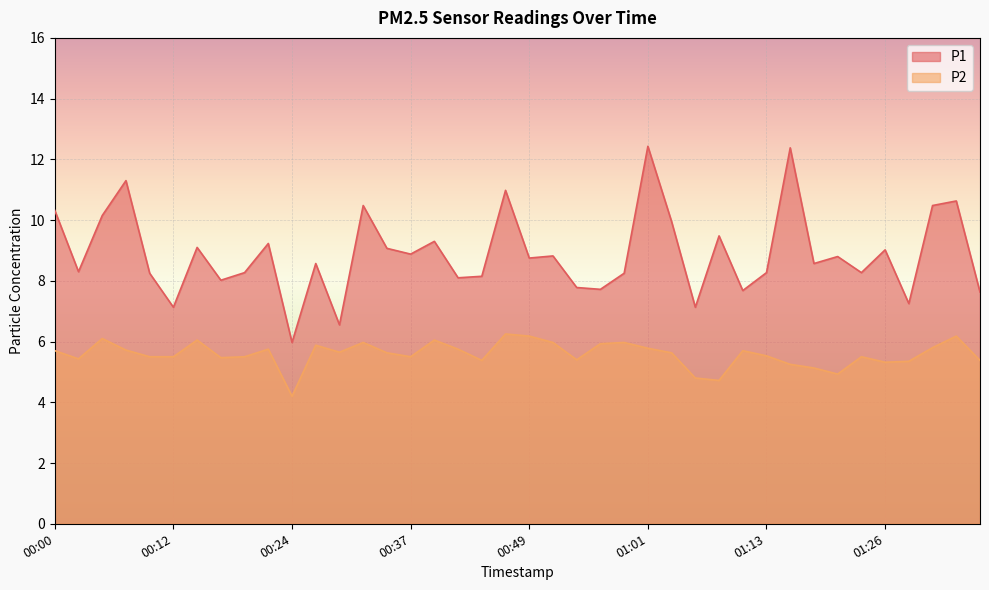

At how many categories does at least one series exceed 8?

31